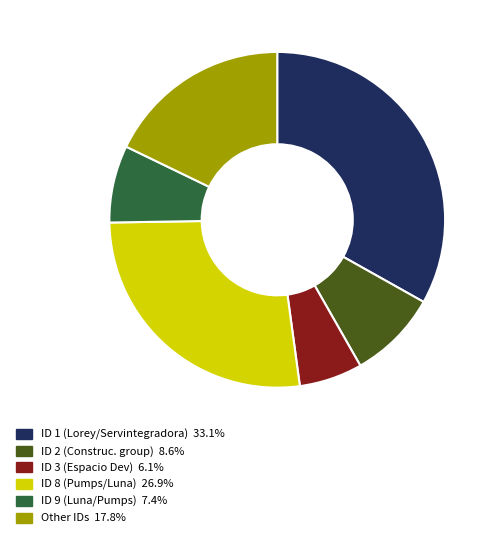

Does any single category account for the majority?

No